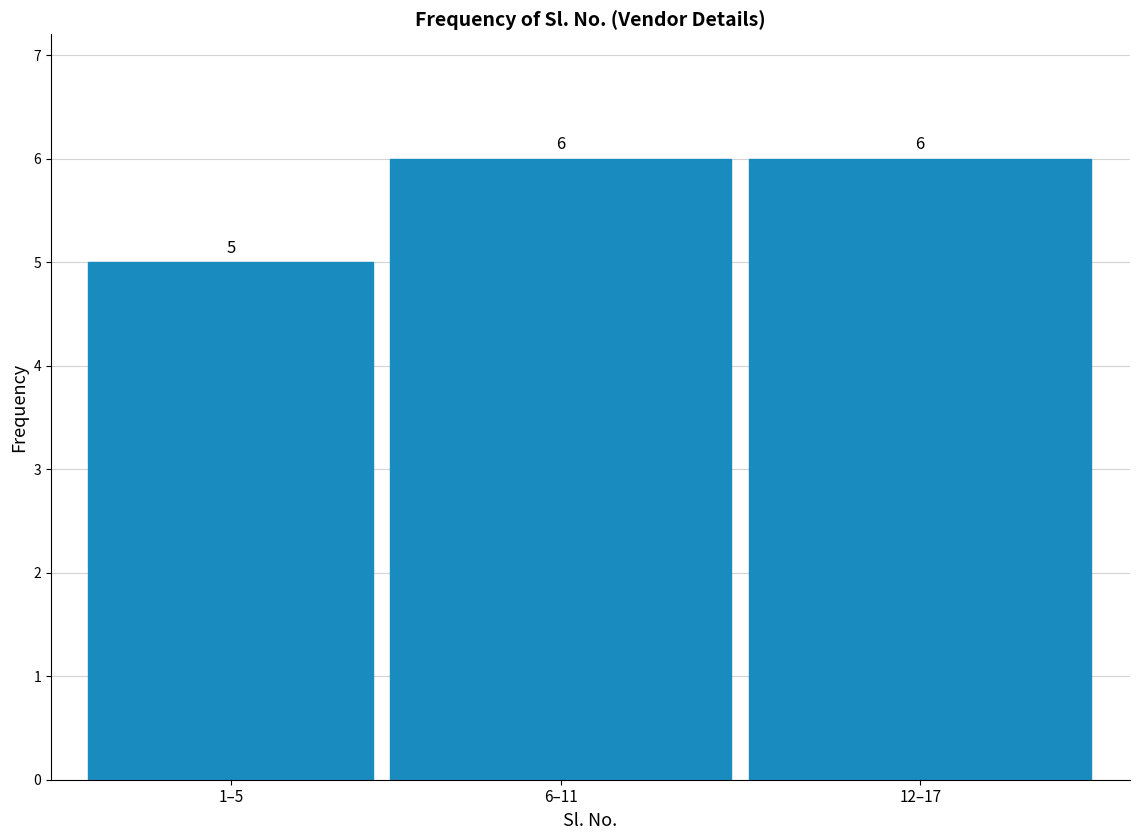

Reading right to left, what are all the values shown in this chart?

12–17=6	6–11=6	1–5=5